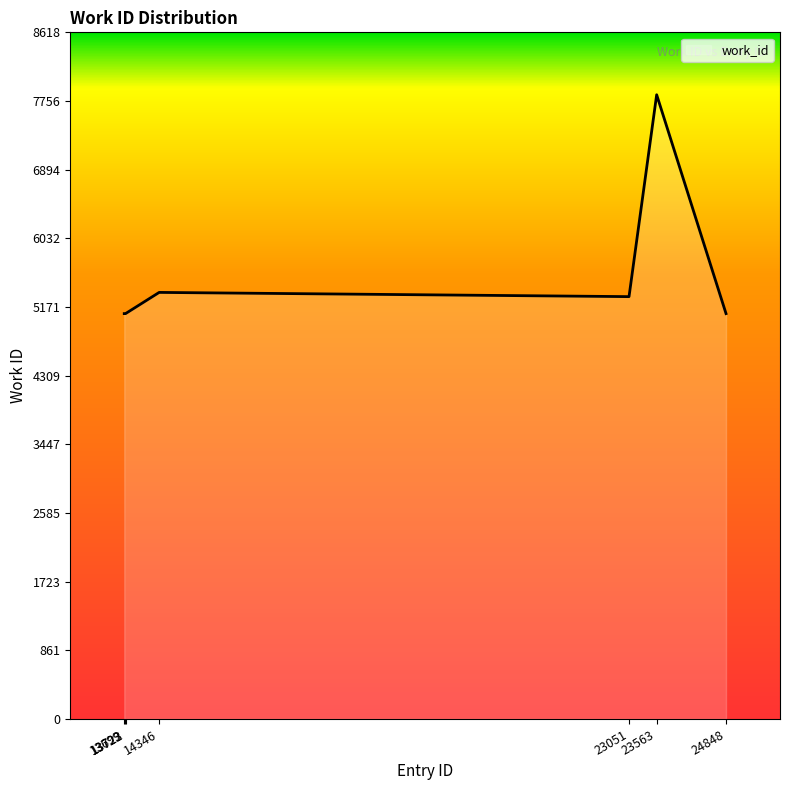

What is the smallest value displayed?

5088